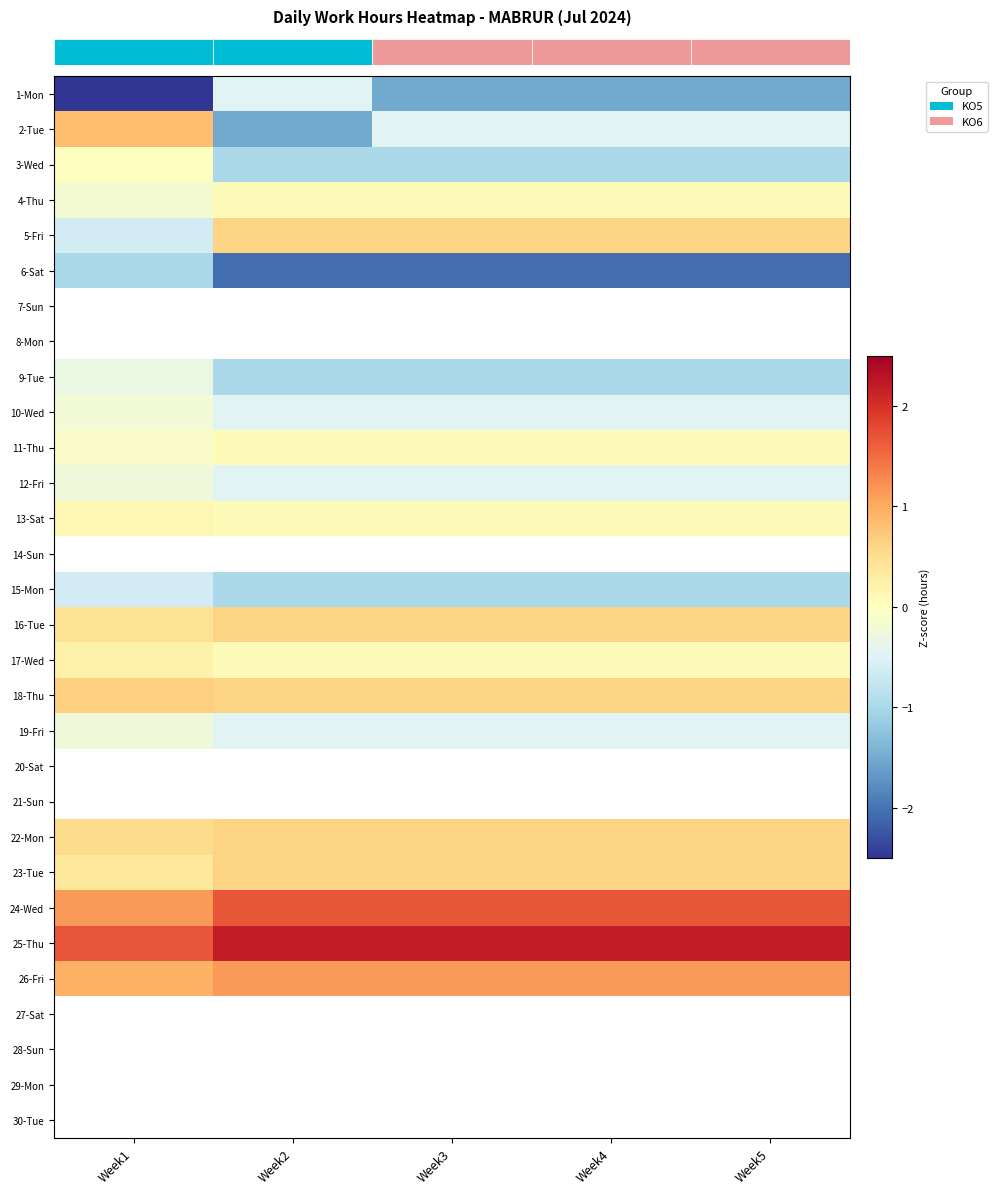

Between Week1 and Week5, which is larger?

Week5